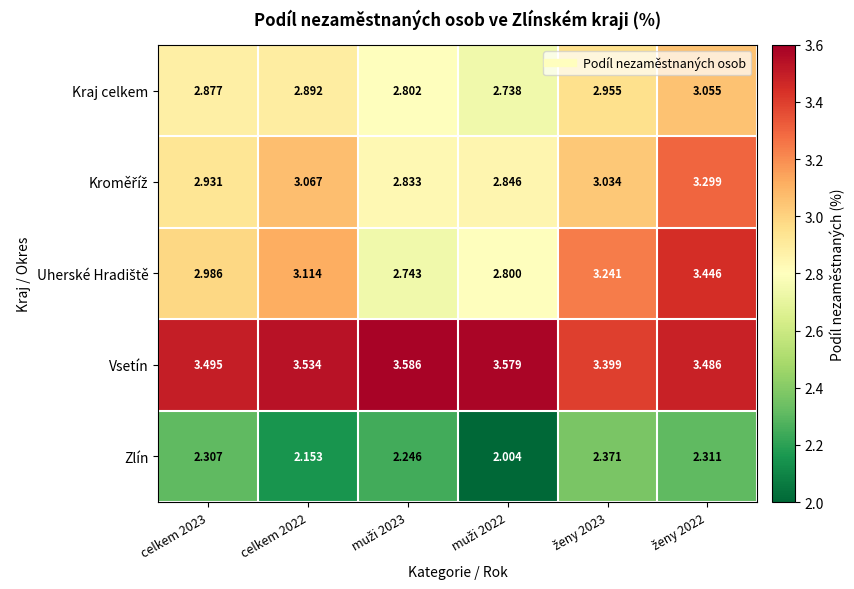

Which series has the largest total across all categories?

Vsetín